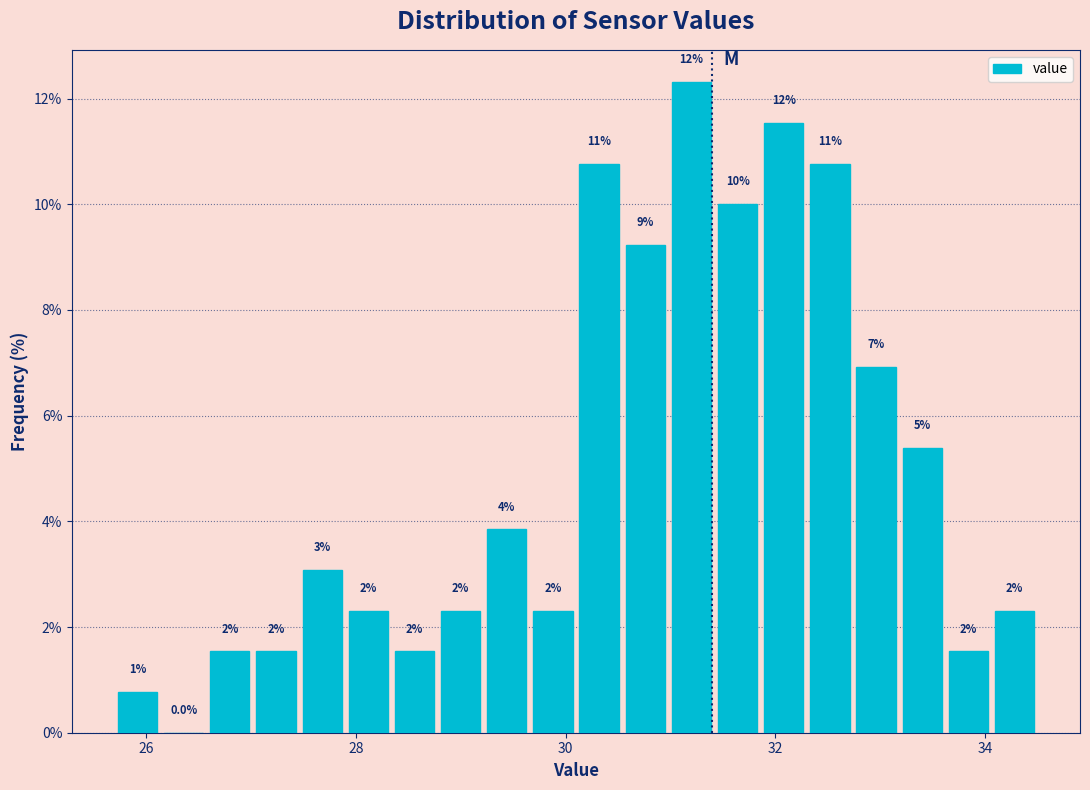

Read against the x-axis, roughly where is the centre of the tallest bar?

31.2